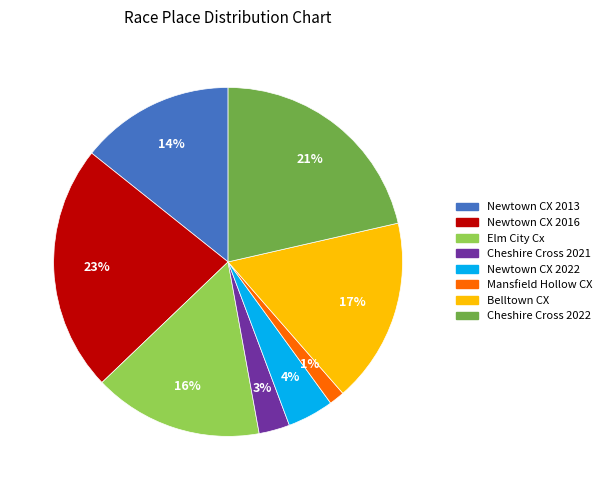

Approximately how many times larger is the value at Newtown CX 2016 compared to Newtown CX 2013?

1.6